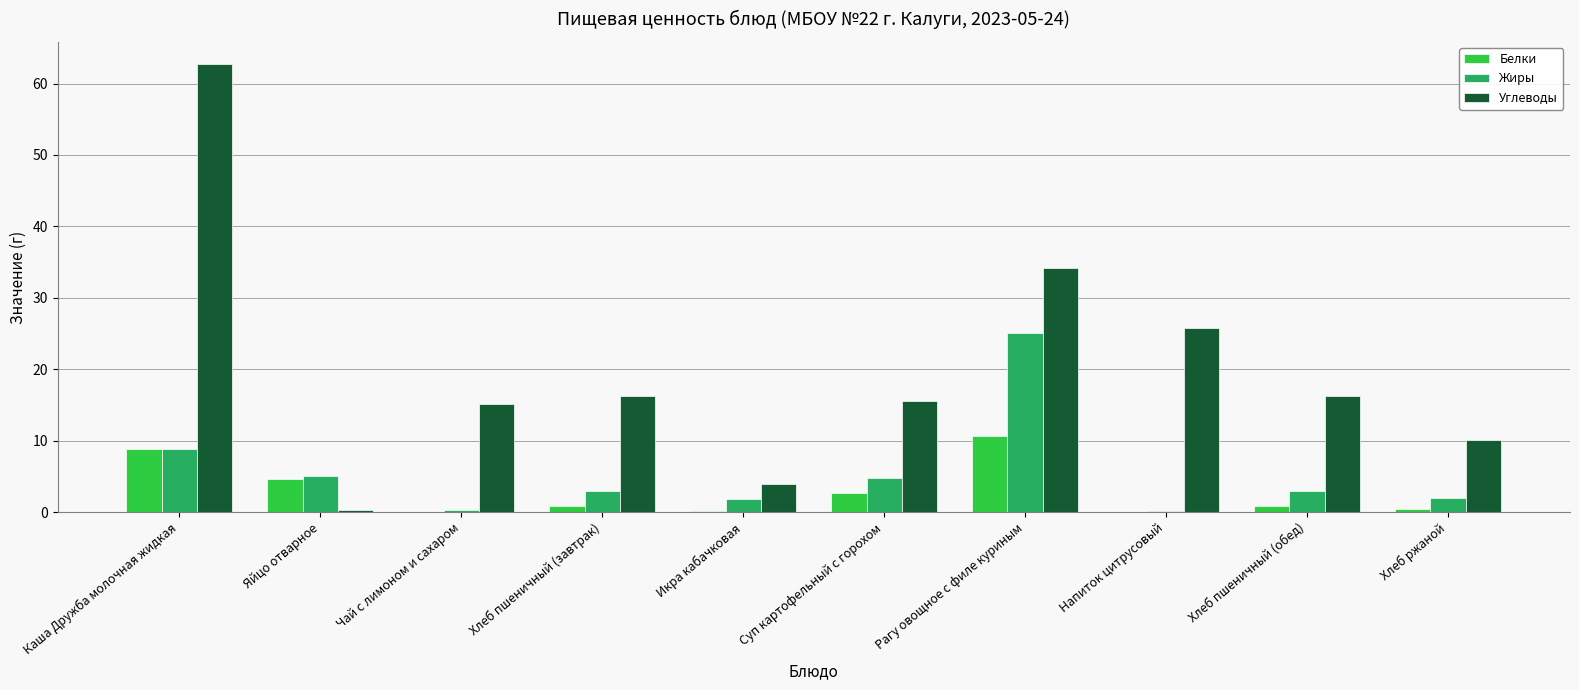

At which category is the sum across all series the highest?

Каша Дружба молочная жидкая